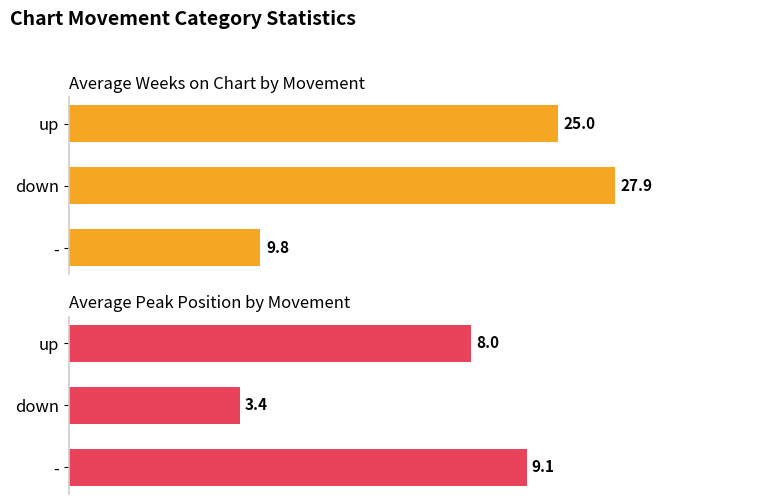

What are all the series names shown in the legend?

Avg Weeks on Chart, Avg Peak Position